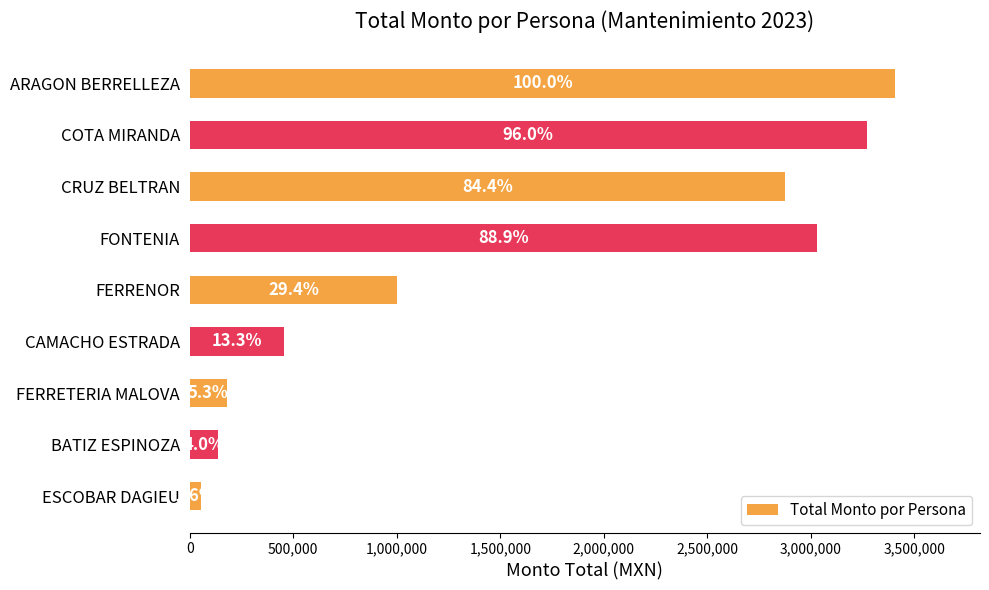

What is the smallest value displayed?

56201.4